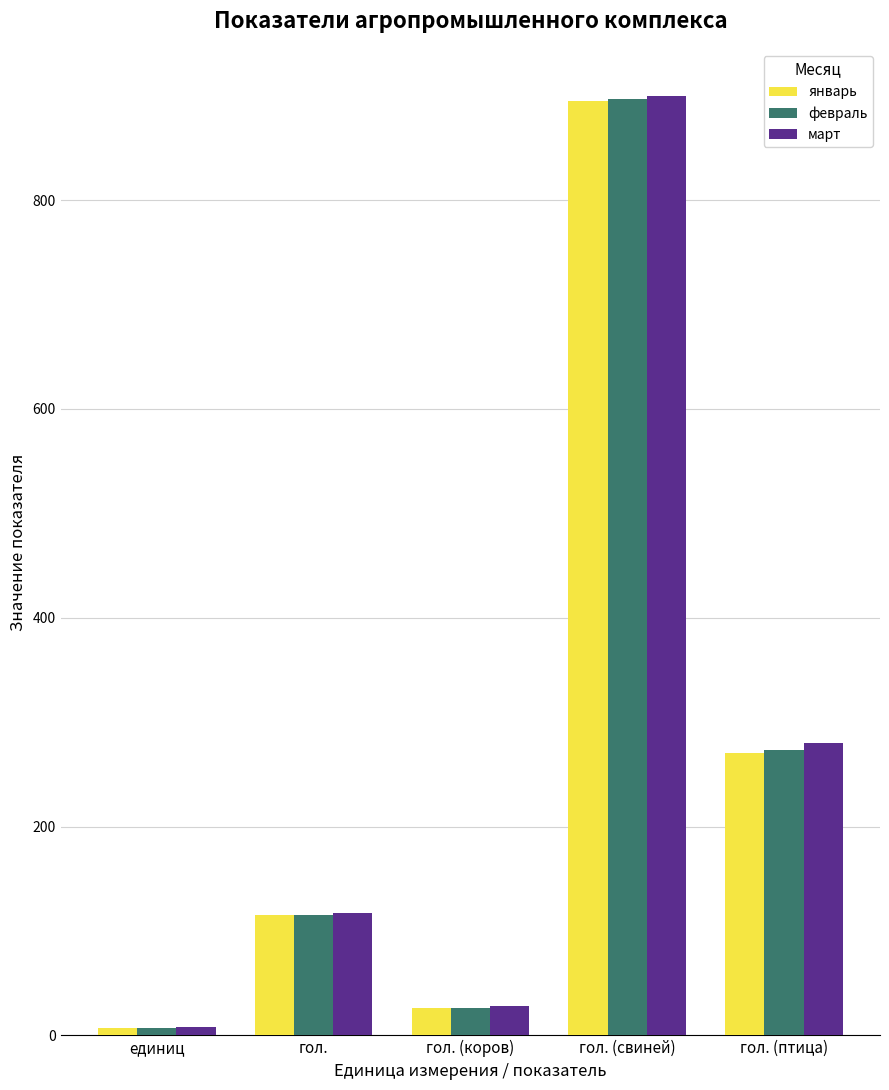

What is the smallest value displayed?

7